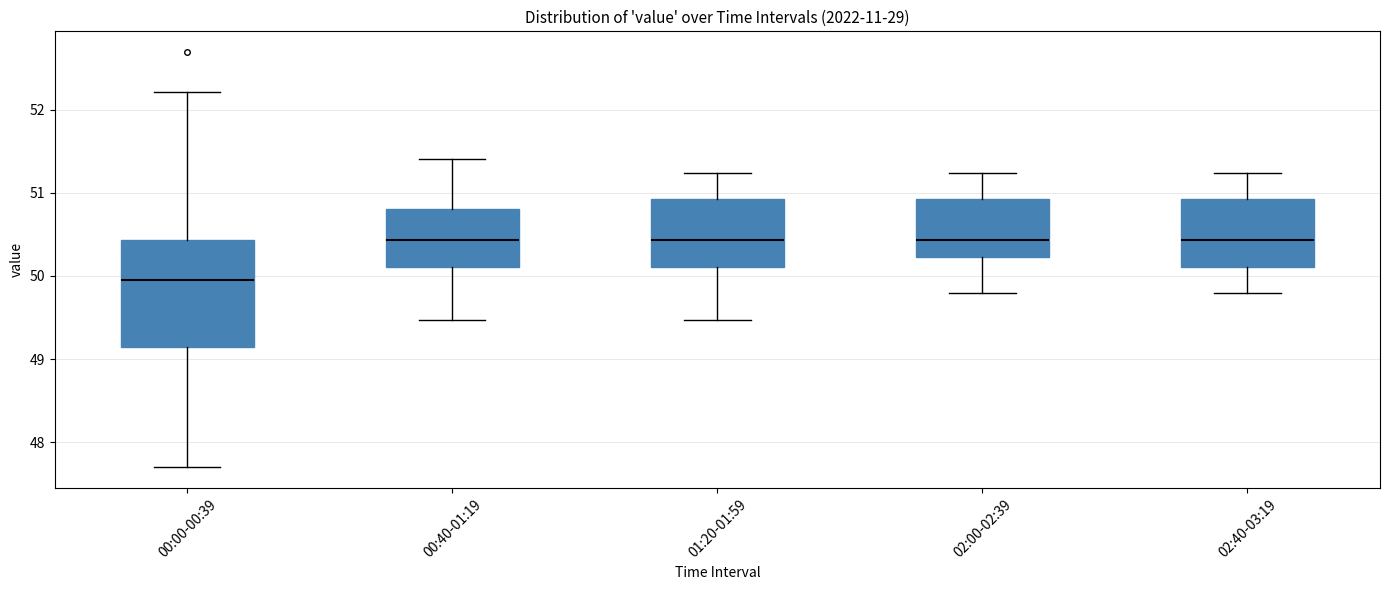

Reading left to right, transcribe this box plot: for each box, give where its median line is, the range the box spans, and where its two whiskers end, as read against the y-axis. The values are not printed on the chart, so give them approximately, as read against the axis.

00:00-00:39: median 50.0, box 49.2 to 50.4, whiskers 47.7 to 52.2
00:40-01:19: median 50.4, box 50.1 to 50.8, whiskers 49.5 to 51.4
01:20-01:59: median 50.4, box 50.1 to 50.9, whiskers 49.5 to 51.2
02:00-02:39: median 50.4, box 50.2 to 50.9, whiskers 49.8 to 51.2
02:40-03:19: median 50.4, box 50.1 to 50.9, whiskers 49.8 to 51.2